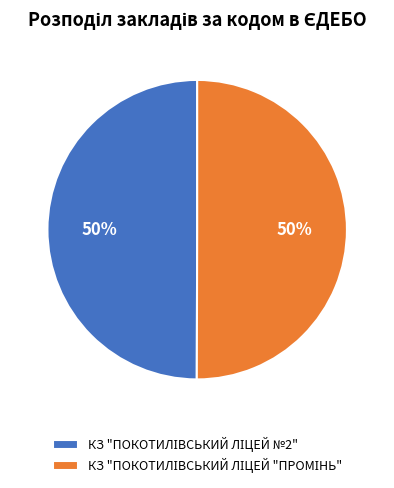

To the nearest percent, what is the average slice percentage?

50%